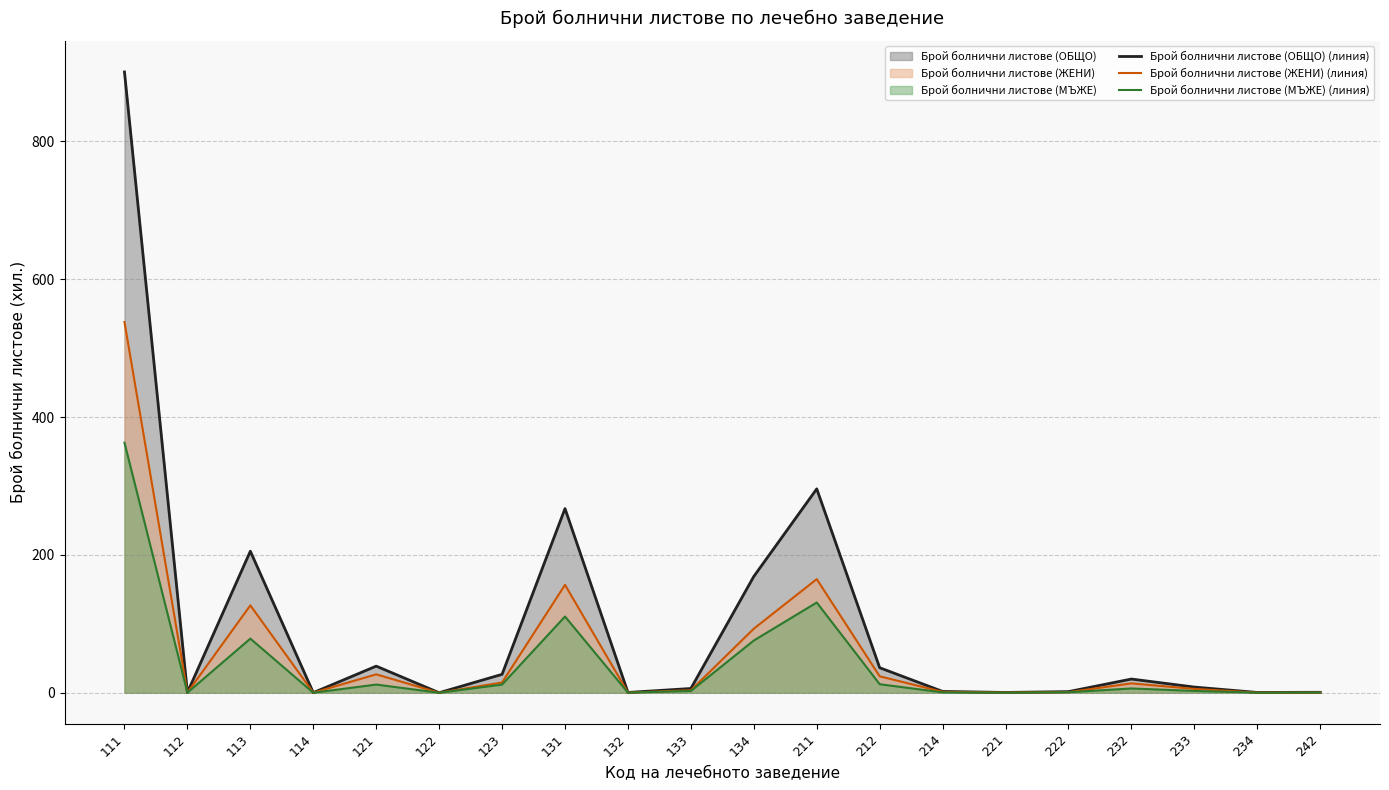

What is the average value of the Брой болнични листове (МЪЖЕ) (линия) series?

40.5